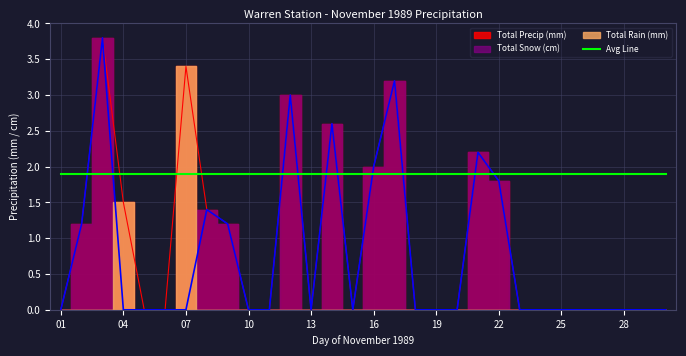

What is the maximum value for Total Precip (mm)?

3.8